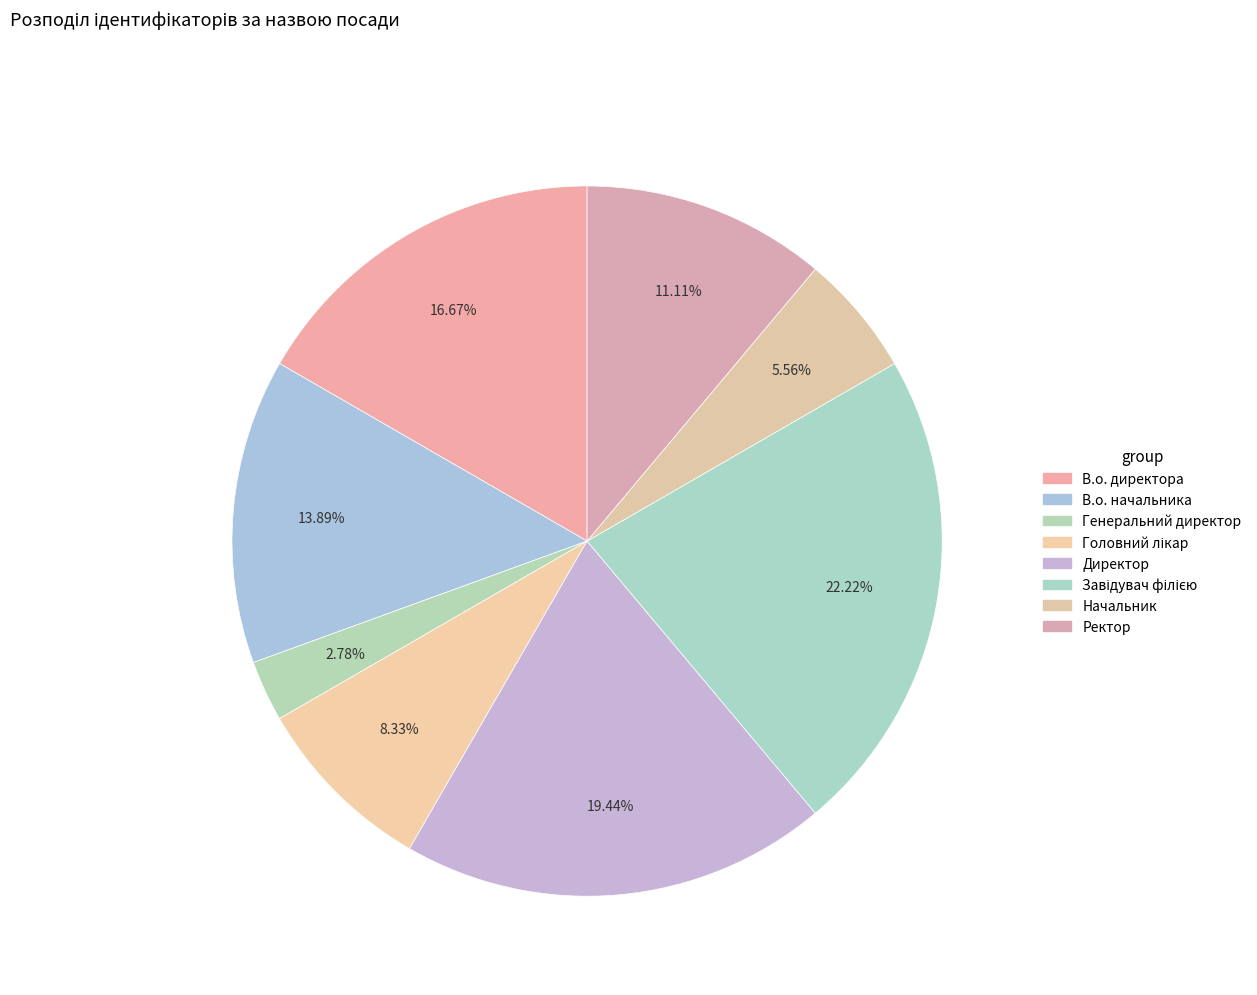

Count the number of slices in the pie.

8